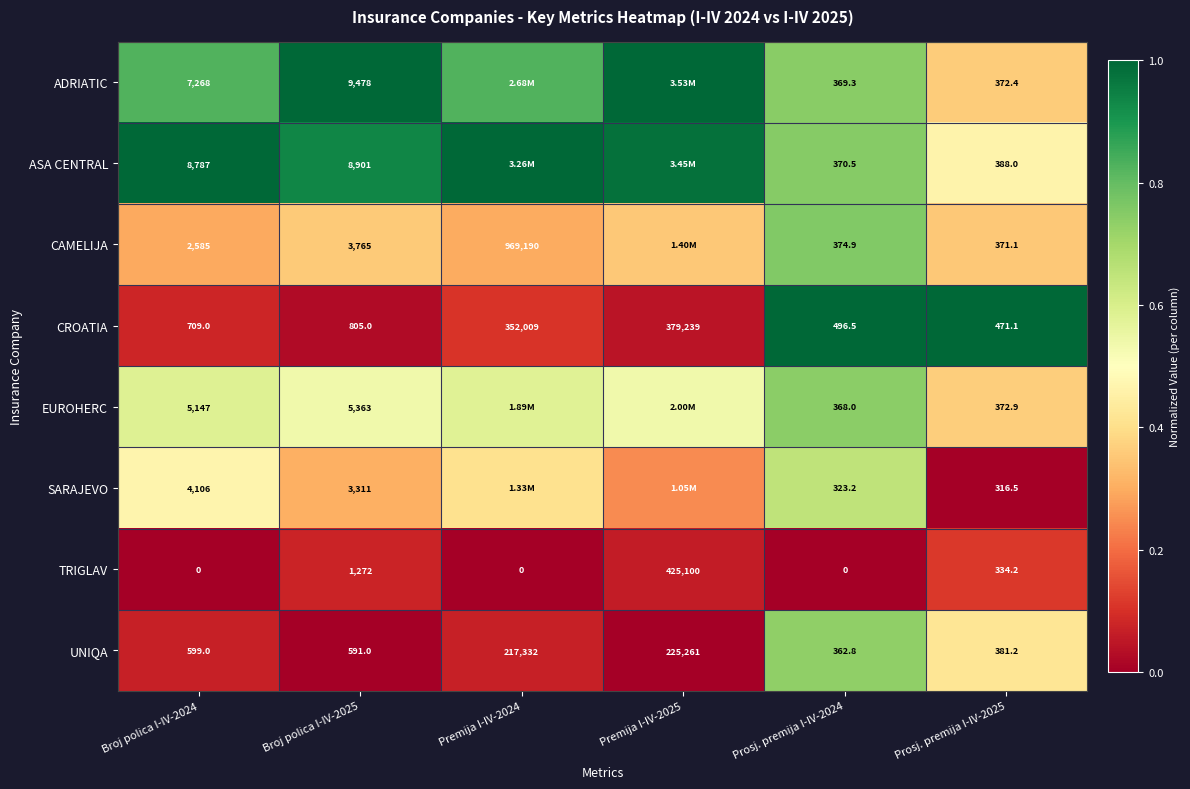

Which series changed the most between Broj polica I-IV-2024 and Prosj. premija I-IV-2025?

ASA CENTRAL